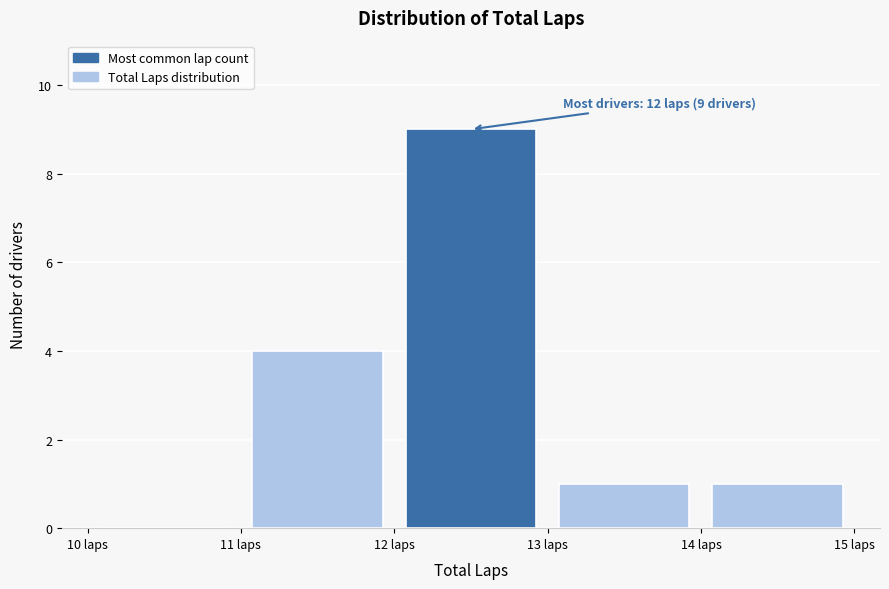

Which range on the x-axis has the tallest bar?

12 to 13